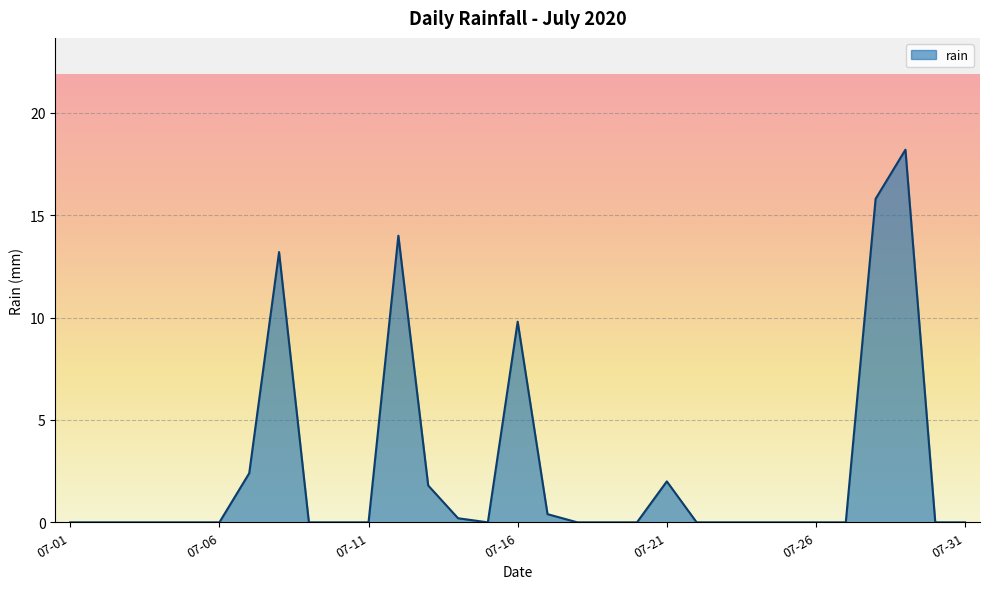

What is the difference between the maximum and minimum values?

18.2